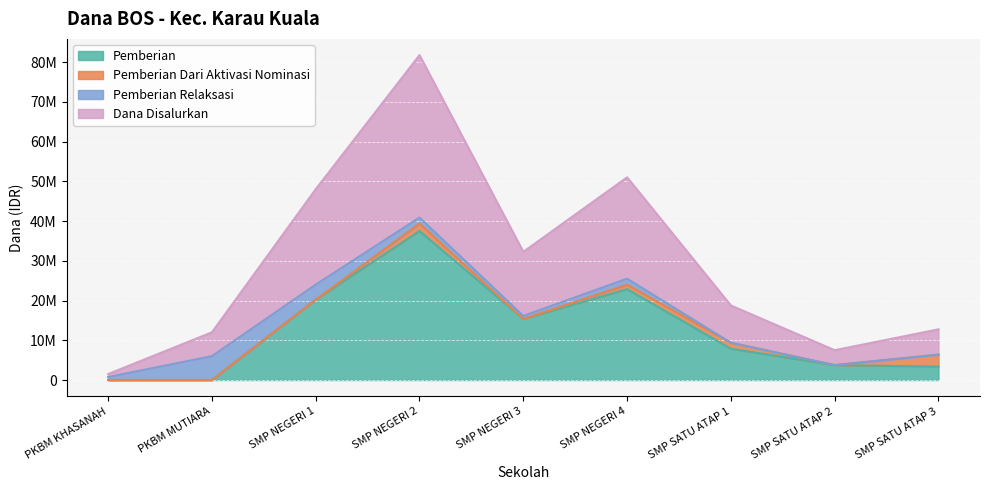

At which label does Dana Disalurkan first exceed 9375000?

SMP NEGERI 1